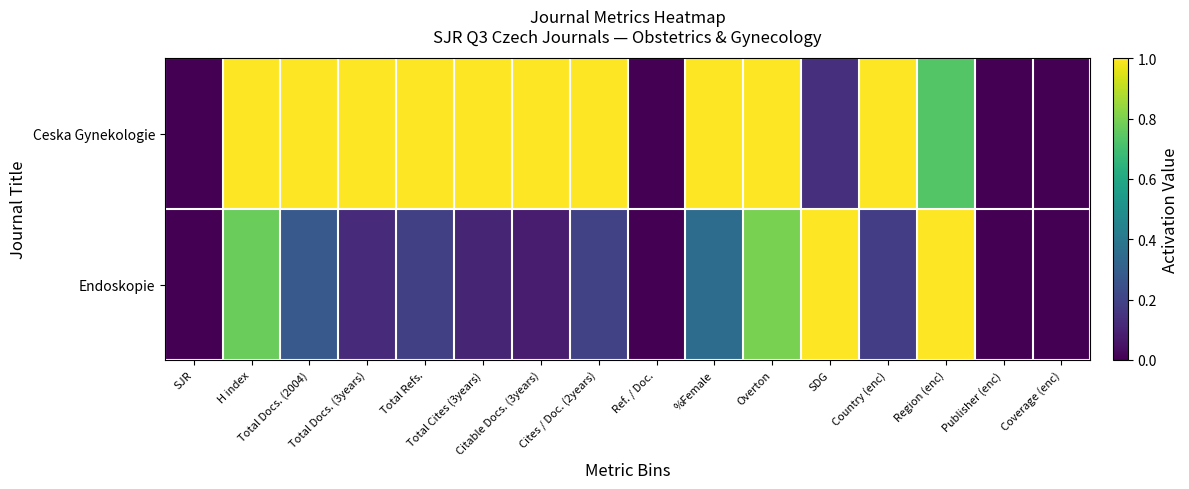

What is the spread (max minus min) of values at %Female?

0.6